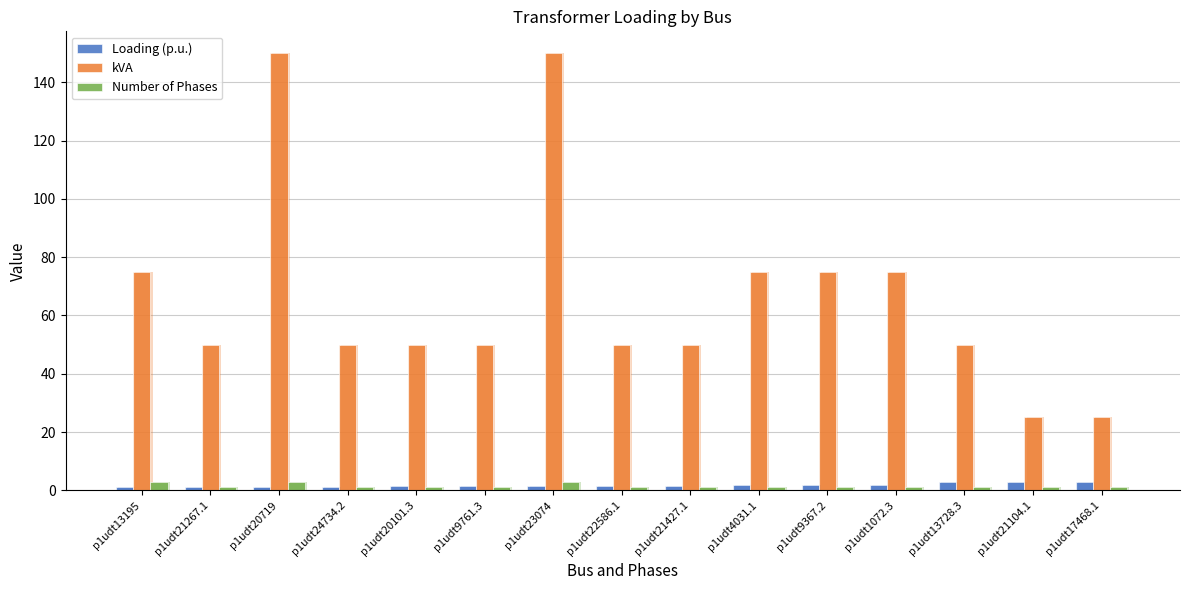

What are all the series names shown in the legend?

Loading (p.u.), kVA, Number of Phases